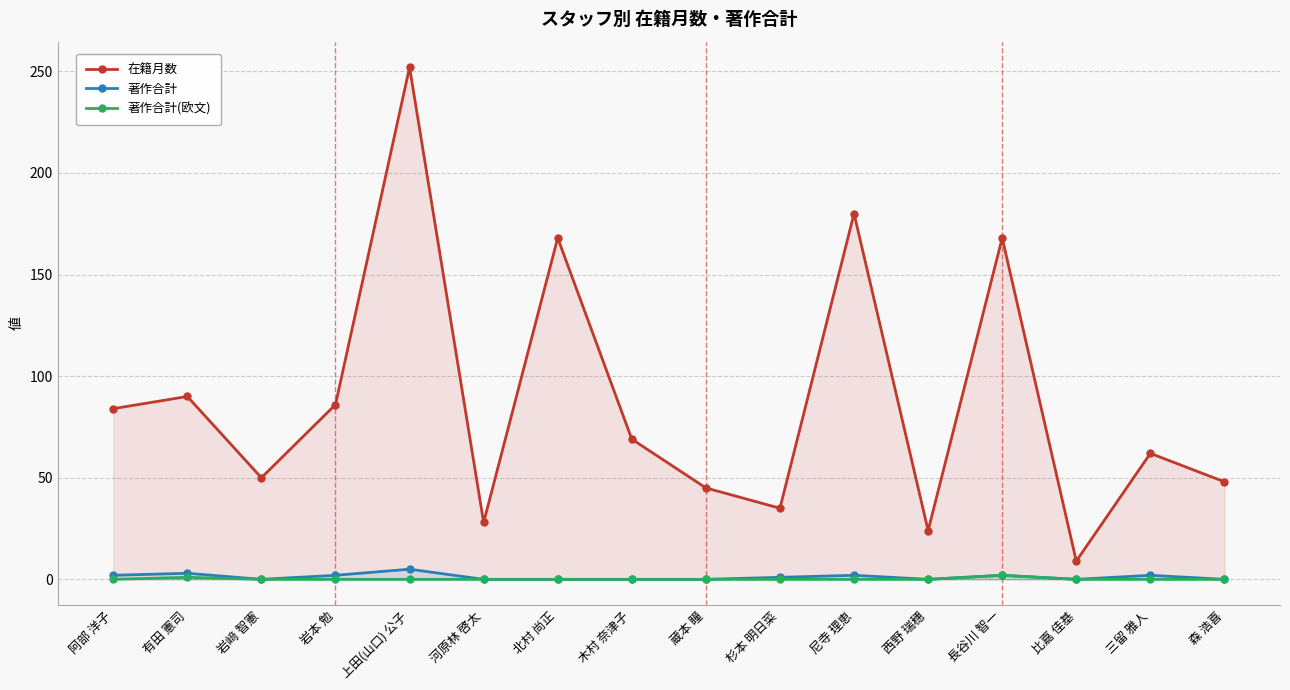

True or false: 在籍月数 has a value of 68 at 岩﨑 智憲.

False